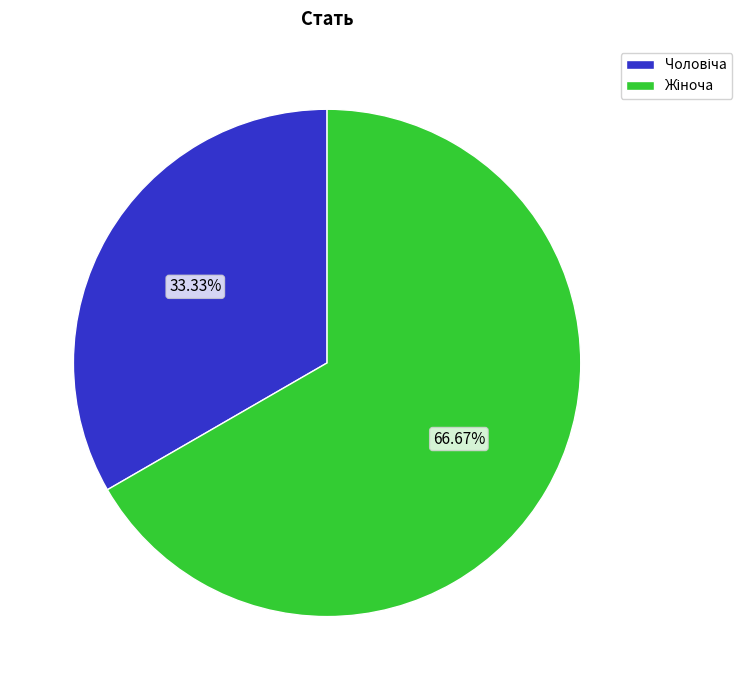

To the nearest percent, what is the average slice percentage?

50%